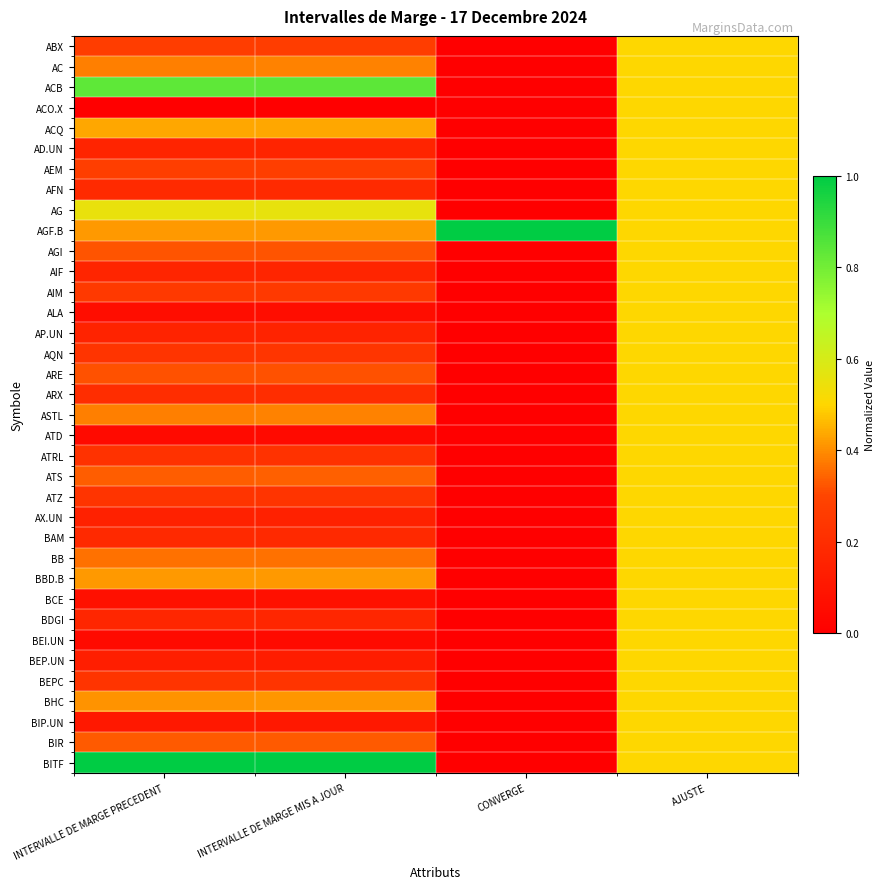

At AJUSTE, list the series in order from largest to smallest.

ABX, AC, ACB, ACO.X, ACQ, AD.UN, AEM, AFN, AG, AGF.B, AGI, AIF, AIM, ALA, AP.UN, AQN, ARE, ARX, ASTL, ATD, ATRL, ATS, ATZ, AX.UN, BAM, BB, BBD.B, BCE, BDGI, BEI.UN, BEP.UN, BEPC, BHC, BIP.UN, BIR, BITF